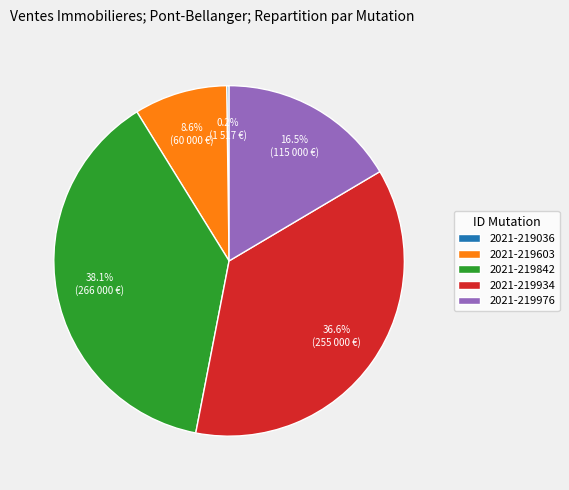

The 2021-219934 slice represents 12% of the pie. True or false?

False